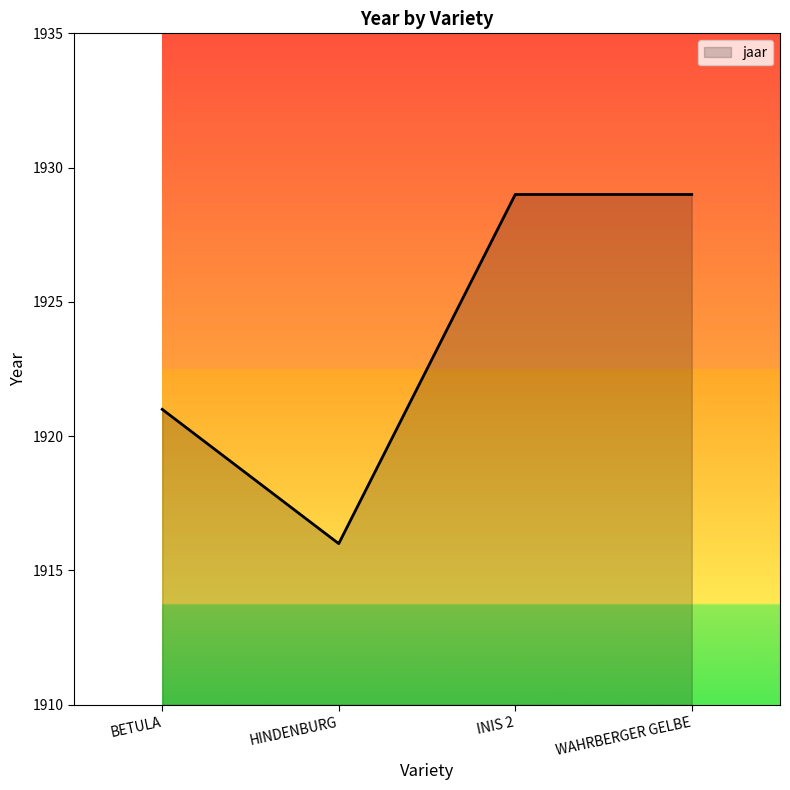

Count the values in the range 1921 to 1929.

3